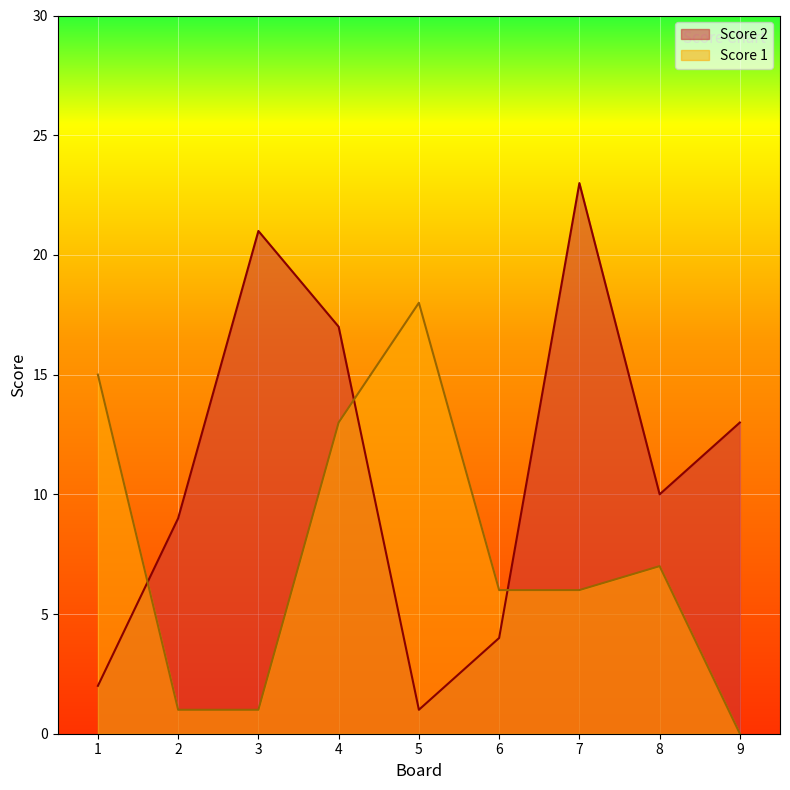

How many intersections are there between Score 2 and Score 1?

3